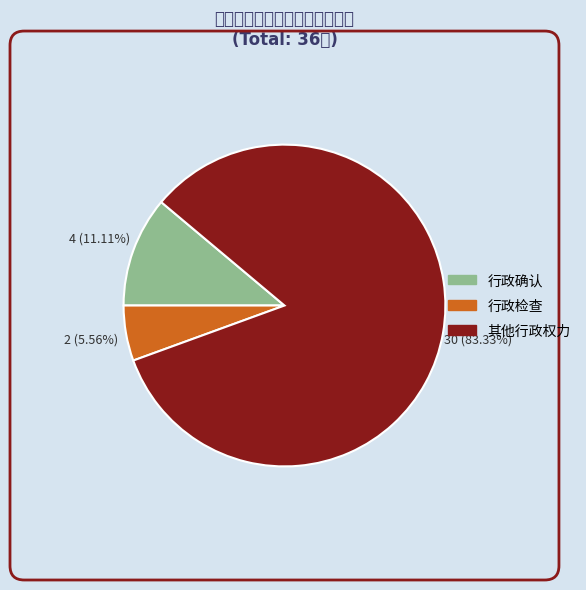

To the nearest percent, what portion does 行政确认 represent?

11%